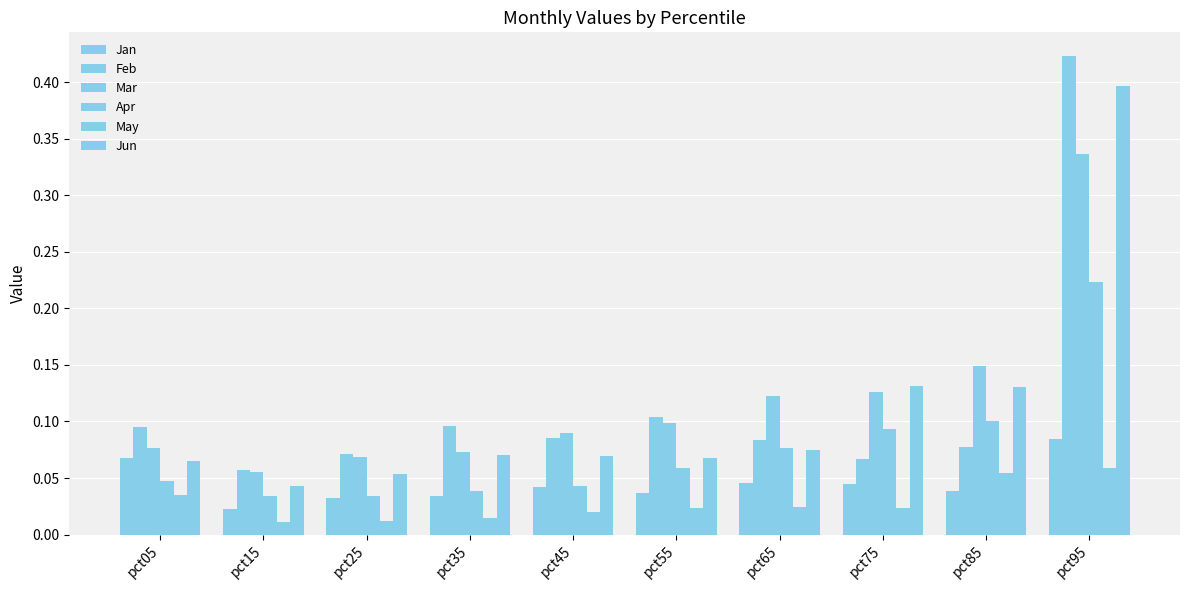

Count the number of data series in this chart.

6